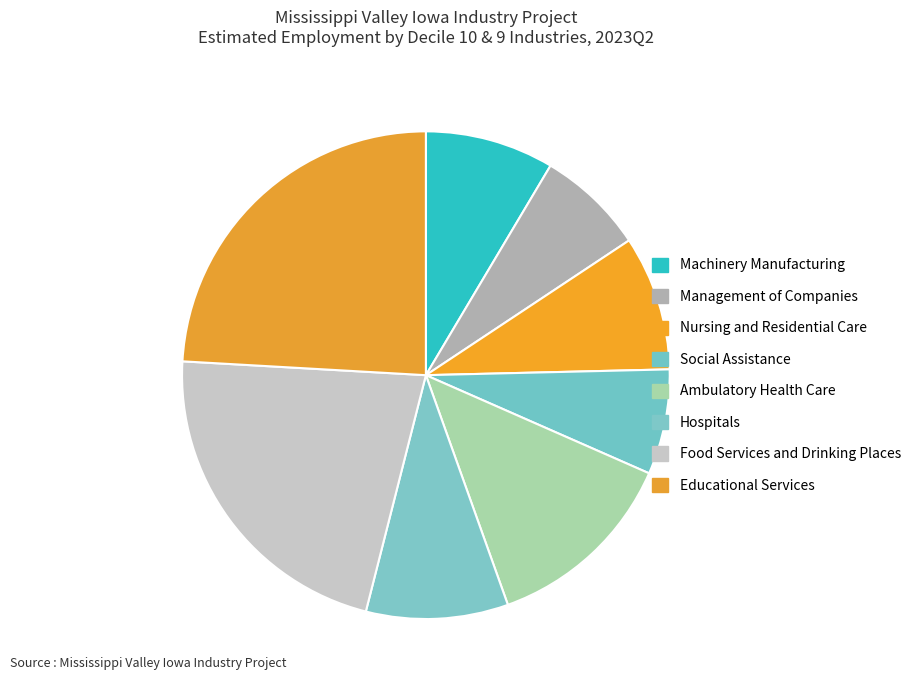

Does Educational Services represent more than half of the total?

No